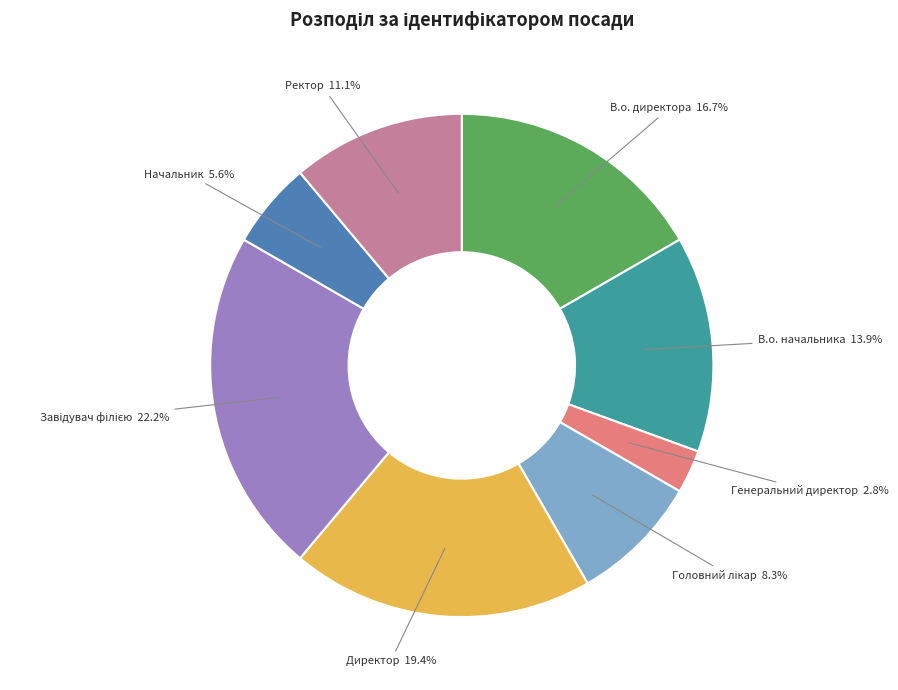

Is there any slice that represents more than half of the pie?

No